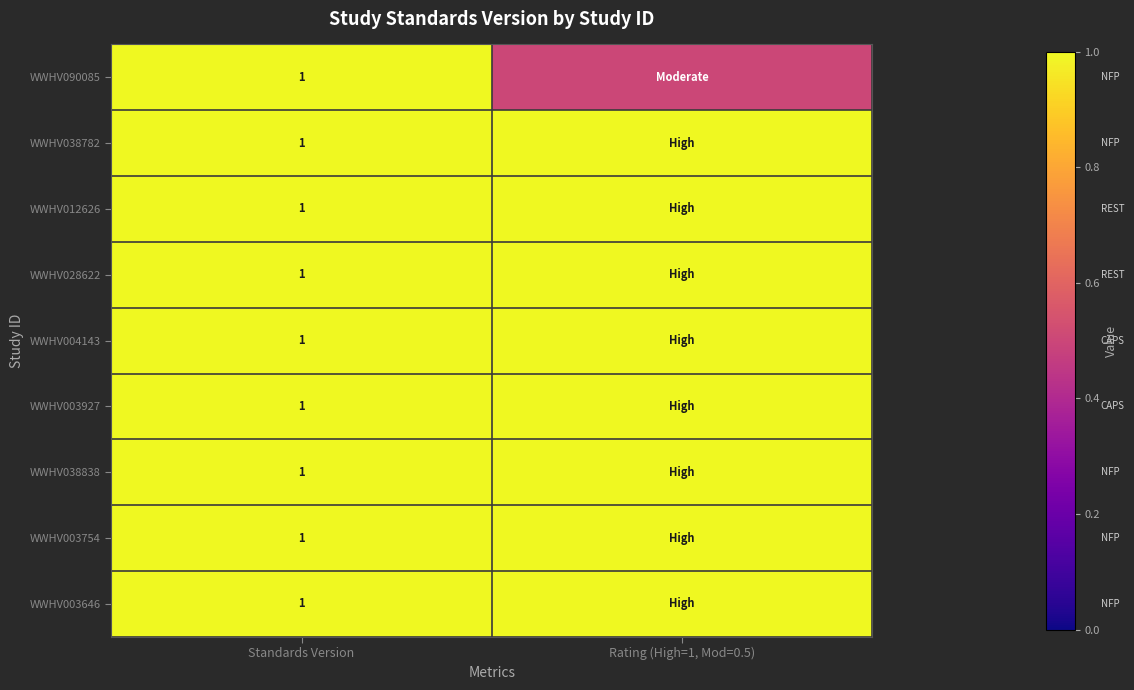

Is it true that WWHV028622 equals 1.3 at Standards Version?

False